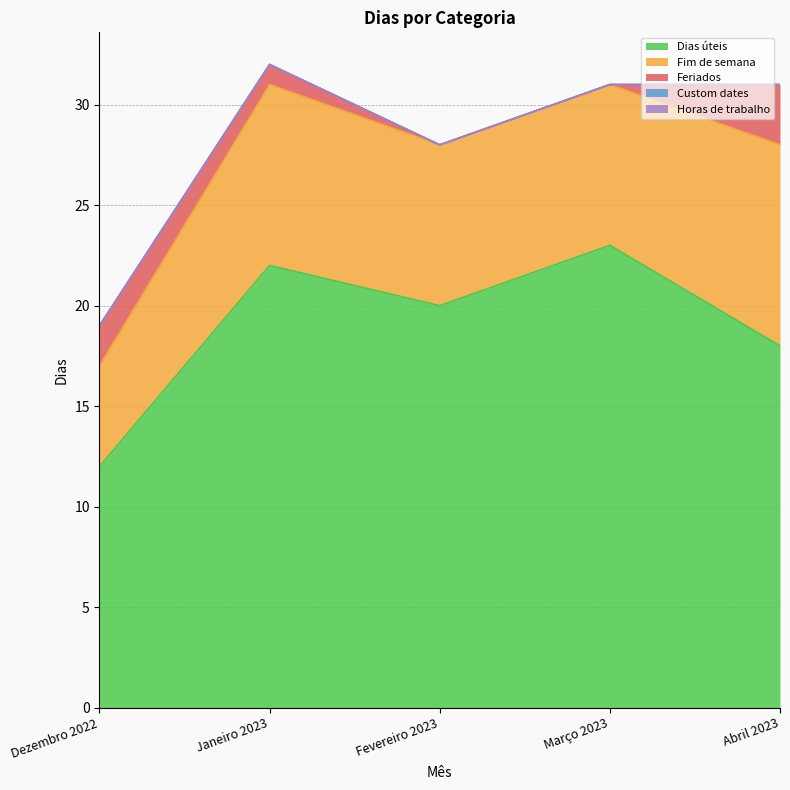

What is the label of the 4th point from the left?

Março 2023